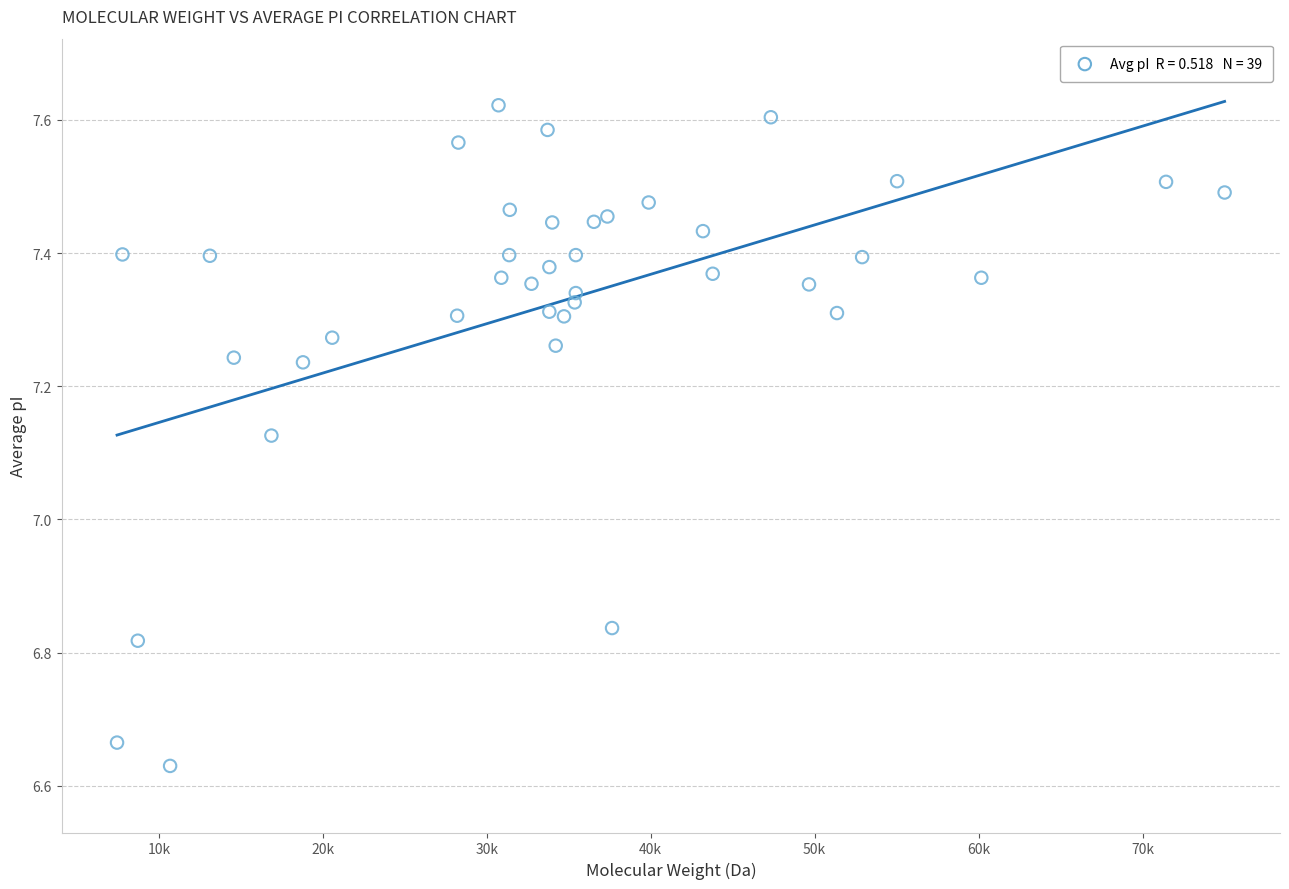

What is the range of Y values (max minus min)?

1.0